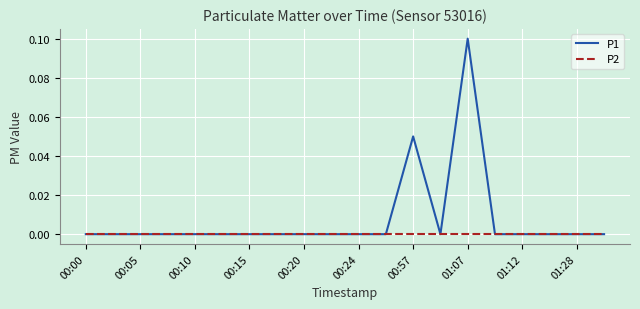

List the series in order of their peak value, lowest first.

P2, P1